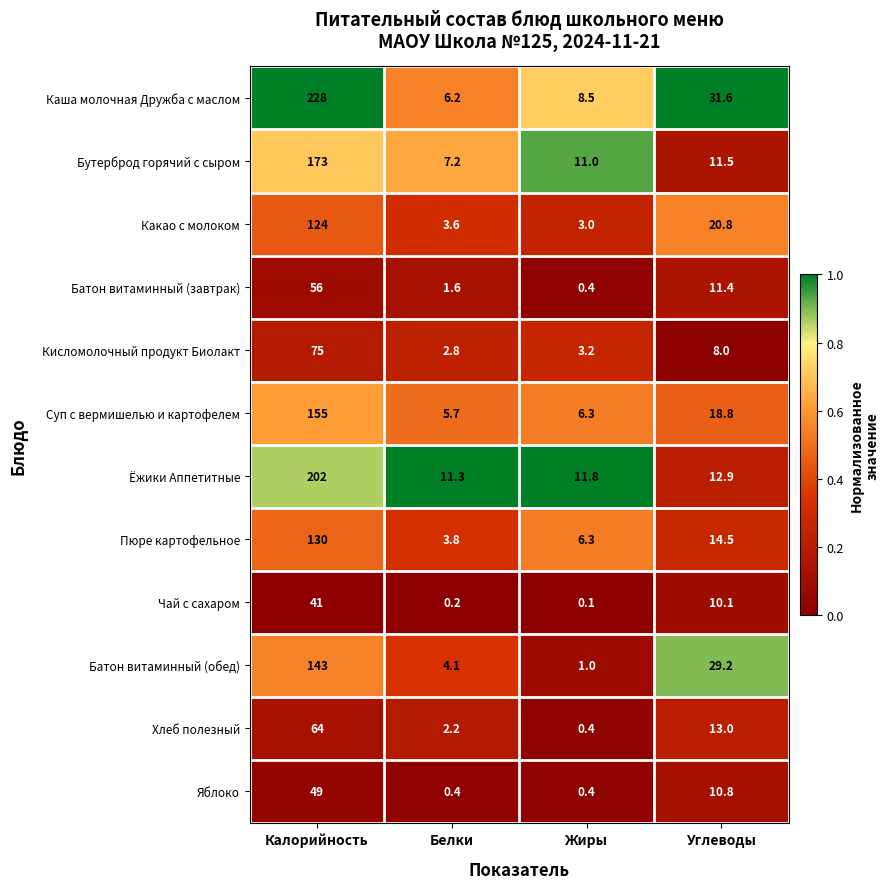

List the series in order of their peak value, highest first.

Каша молочная Дружба с маслом, Ёжики Аппетитные, Бутерброд горячий с сыром, Суп с вермишелью и картофелем, Батон витаминный (обед), Пюре картофельное, Какао с молоком, Кисломолочный продукт Биолакт, Хлеб полезный, Батон витаминный (завтрак), Яблоко, Чай с сахаром